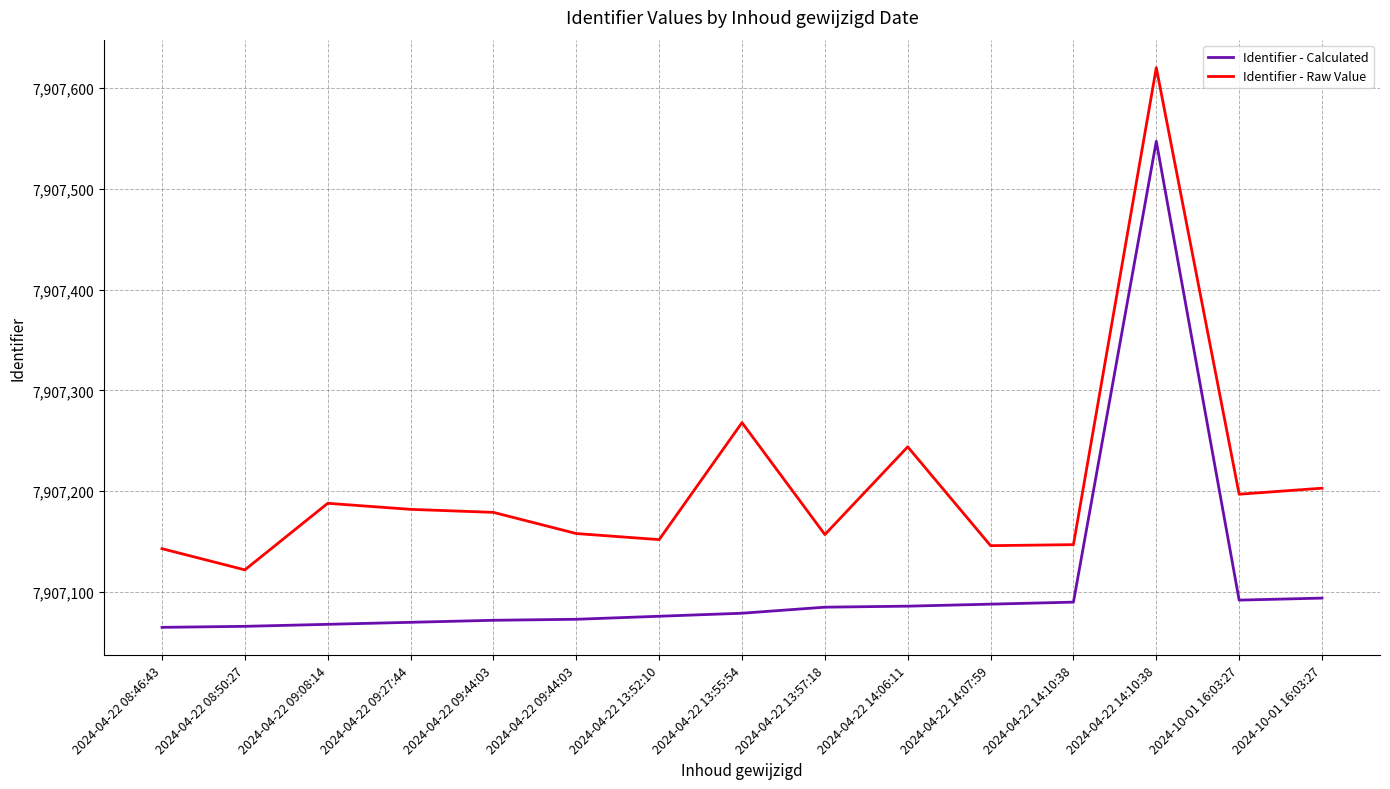

What are all the series names shown in the legend?

Identifier - Calculated, Identifier - Raw Value